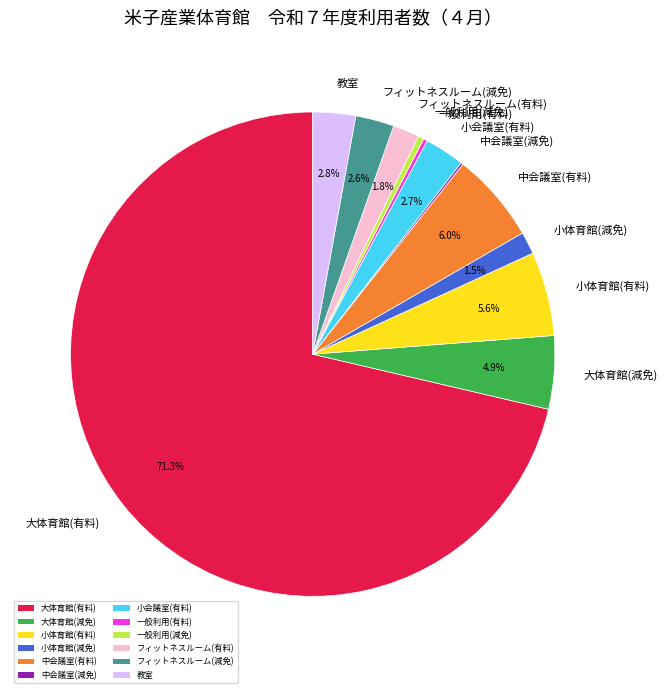

To the nearest percent, what portion does 小会議室(有料) represent?

3%